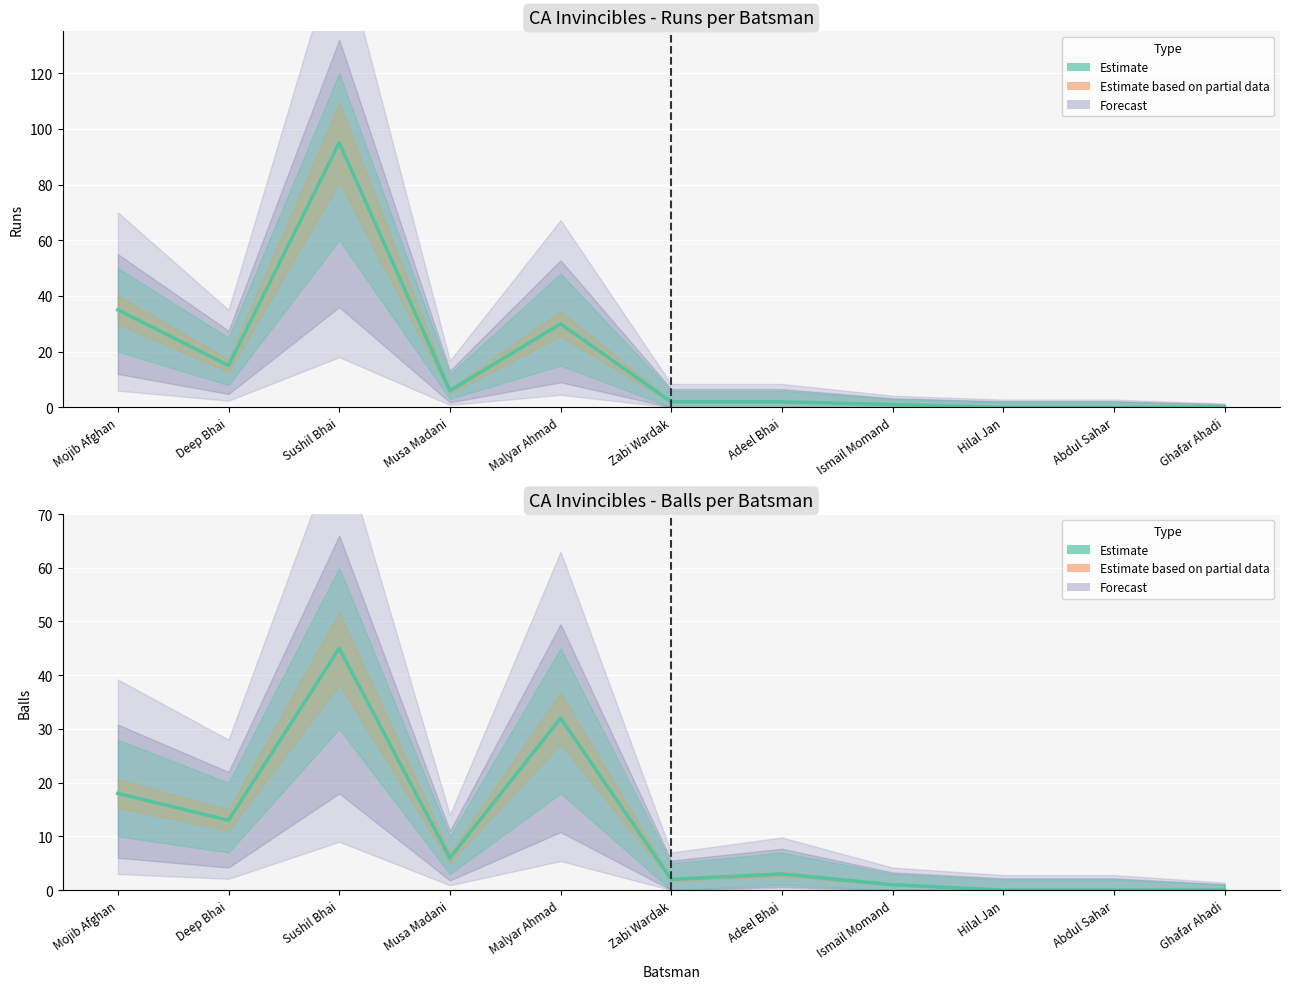

Count the number of values greater than 3.

5